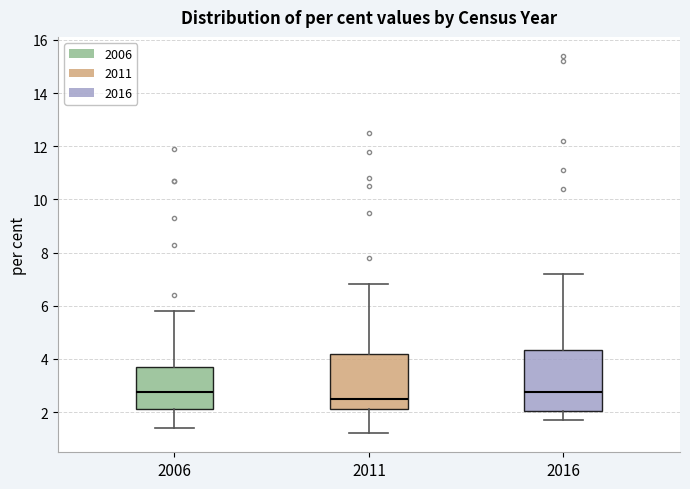

Reading left to right, transcribe this box plot: for each box, give where its median line is, the range the box spans, and where its two whiskers end, as read against the y-axis. The values are not printed on the chart, so give them approximately, as read against the axis.

2006: median 2.8, box 2.2 to 3.8, whiskers 1.4 to 5.8
2011: median 2.6, box 2.2 to 4.2, whiskers 1.2 to 6.8
2016: median 2.8, box 2.0 to 4.4, whiskers 1.8 to 7.2